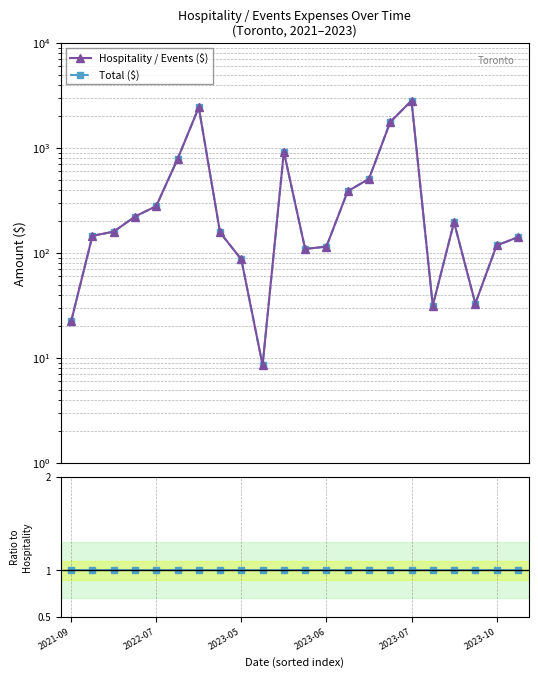

What is the greatest value displayed?

2825.0